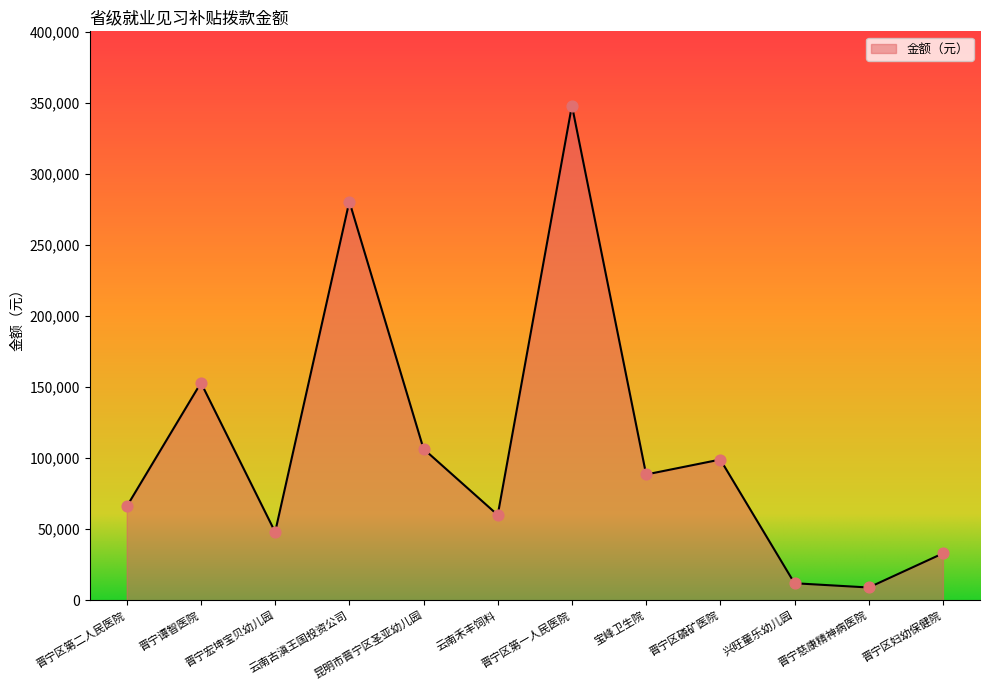

What is the change in value from 晋宁宏坤宝贝幼儿园 to 晋宁区磷矿医院?

+51000